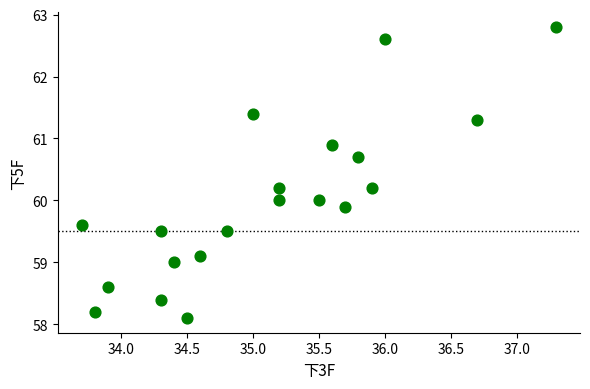

What is the range of Y values (max minus min)?

4.7